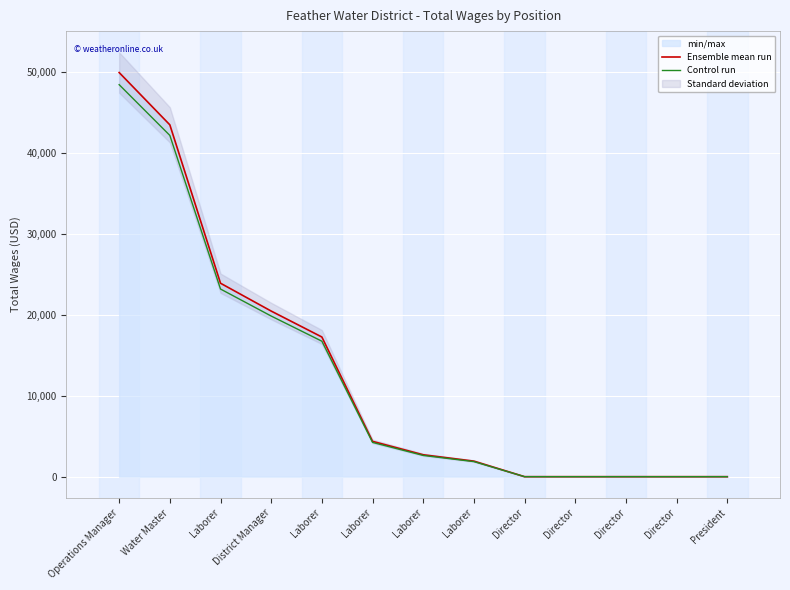

Where is Ensemble mean run nearest to the value 24977?

Laborer